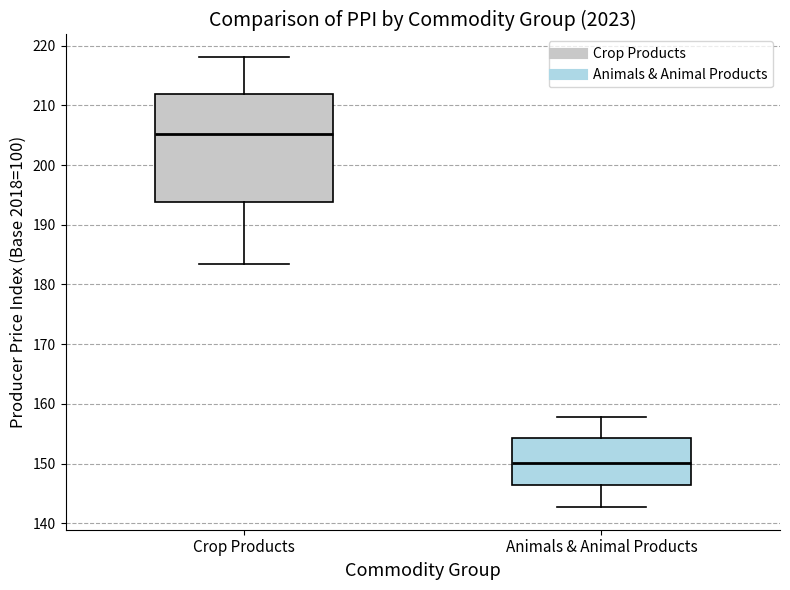

Which box is the tallest, from its lower edge to its upper edge?

Crop Products